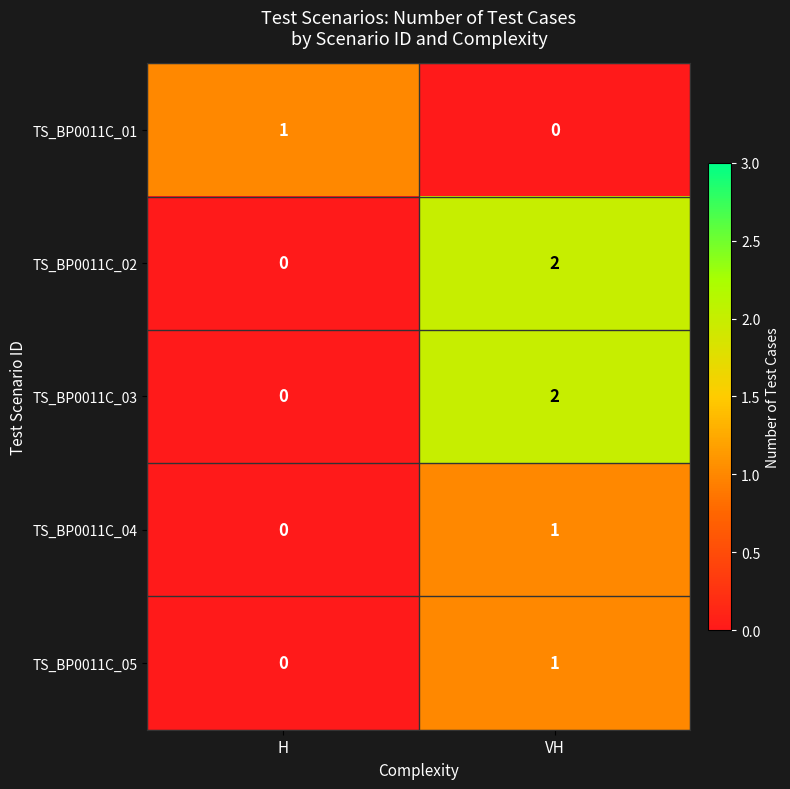

How many categories are shown in the chart?

2